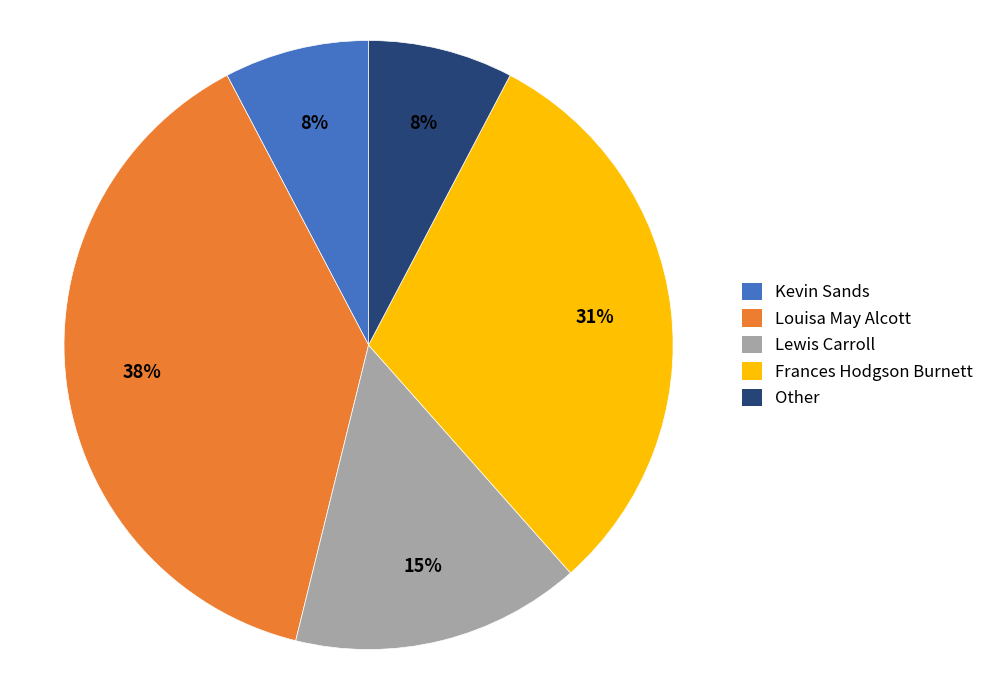

True or false: Lewis Carroll accounts for 15% of the total.

True